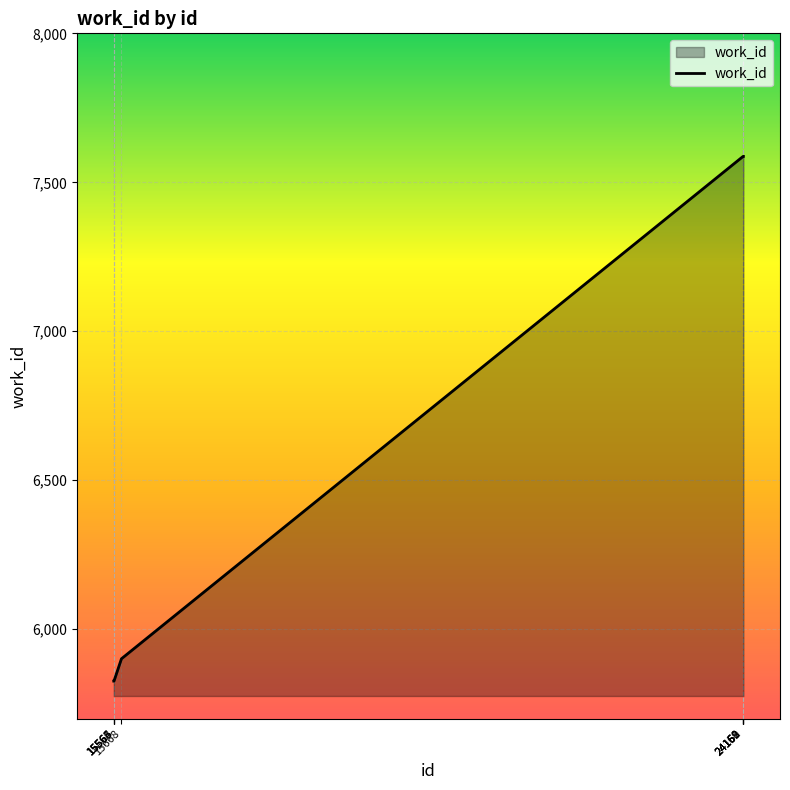

What is the greatest value displayed?

7587